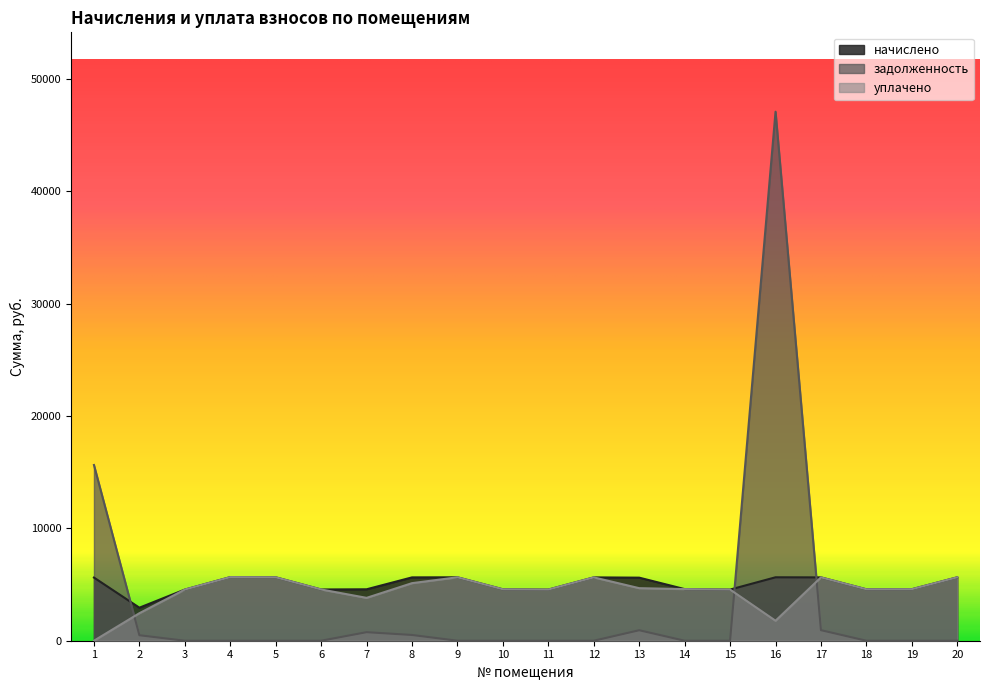

What is the value of the уплачено point at the 16th from the left?

1778.5